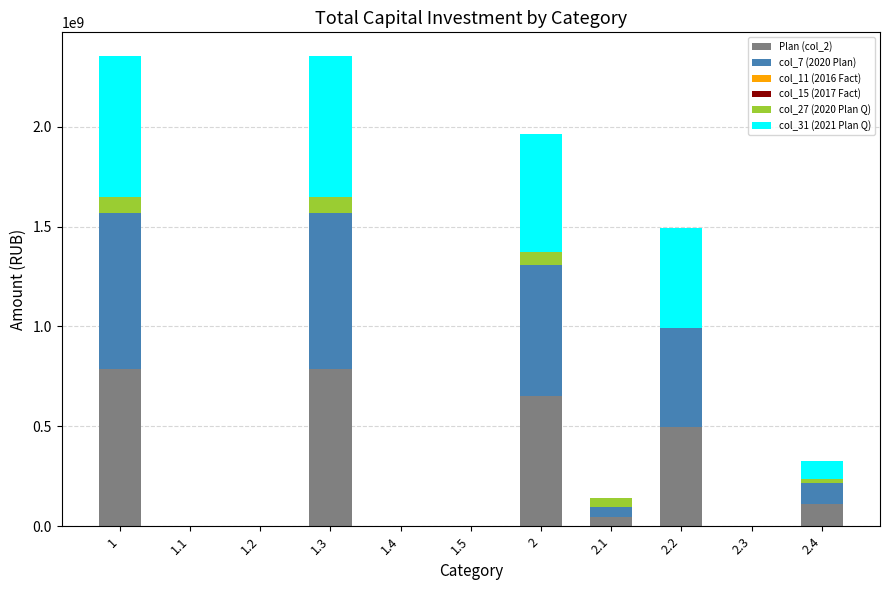

List the series in order of their peak value, lowest first.

col_11 (2016 Fact), col_15 (2017 Fact), col_27 (2020 Plan Q), col_31 (2021 Plan Q), Plan (col_2), col_7 (2020 Plan)